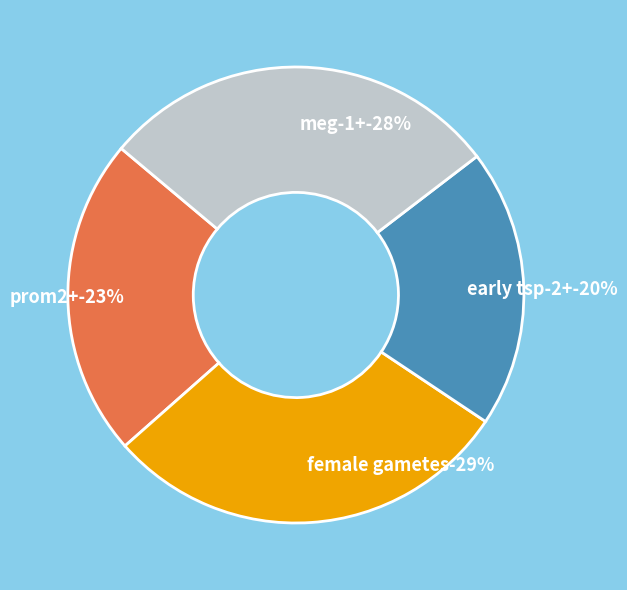

Which slice is the largest?

female gametes